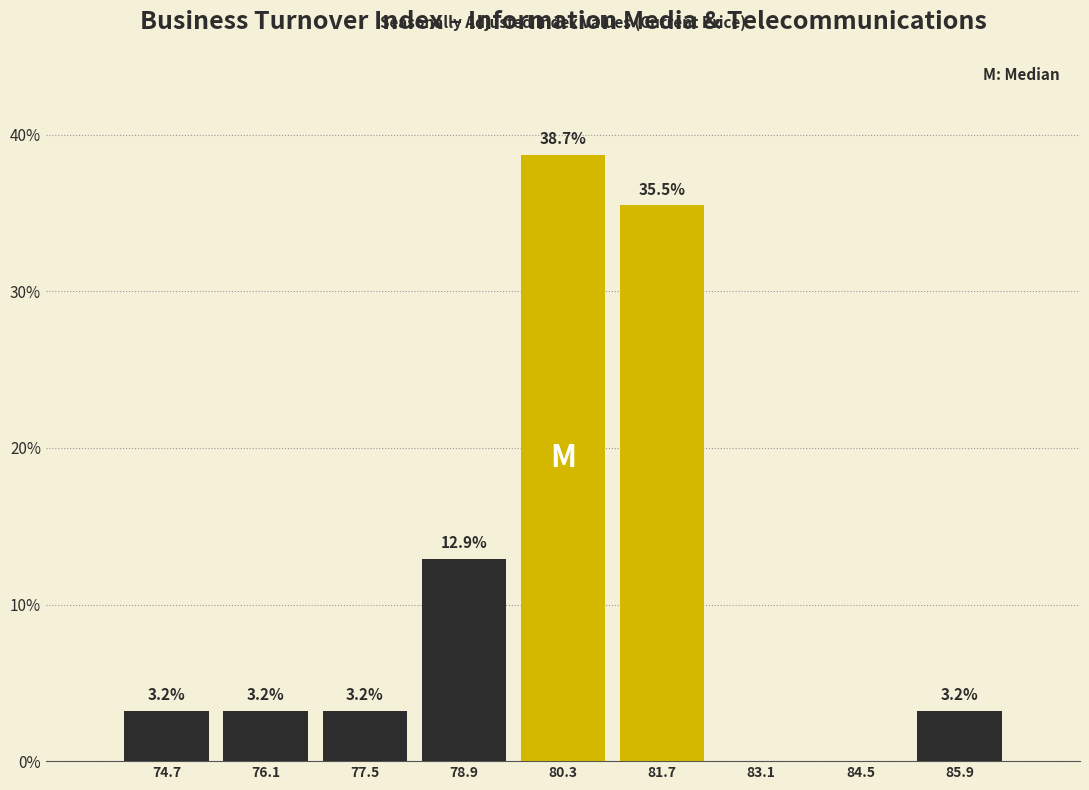

Over which range of the x-axis is the bar tallest?

79.6 to 81.0